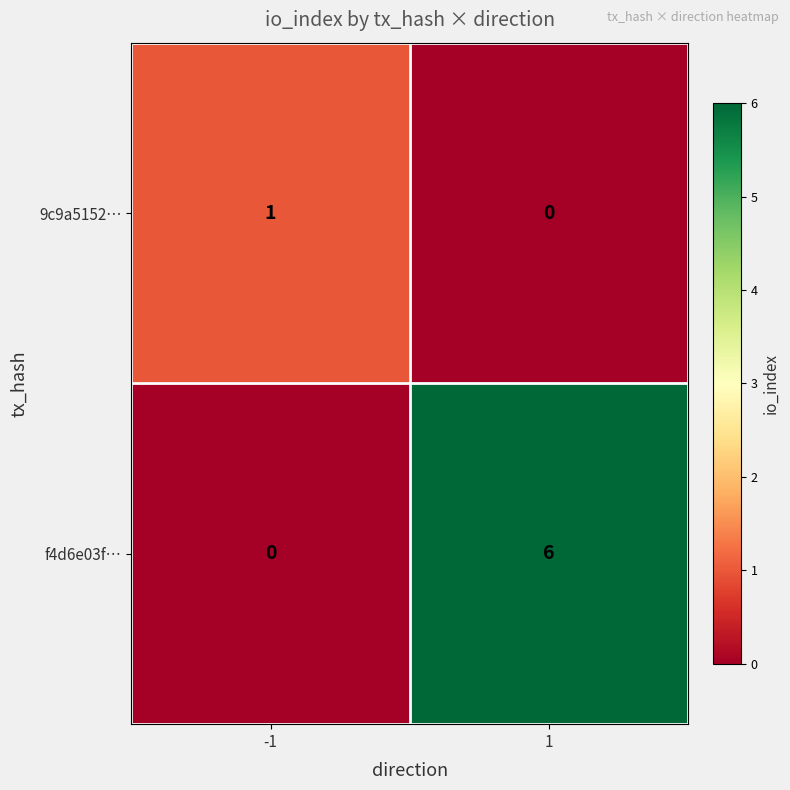

What is the greatest value displayed?

6